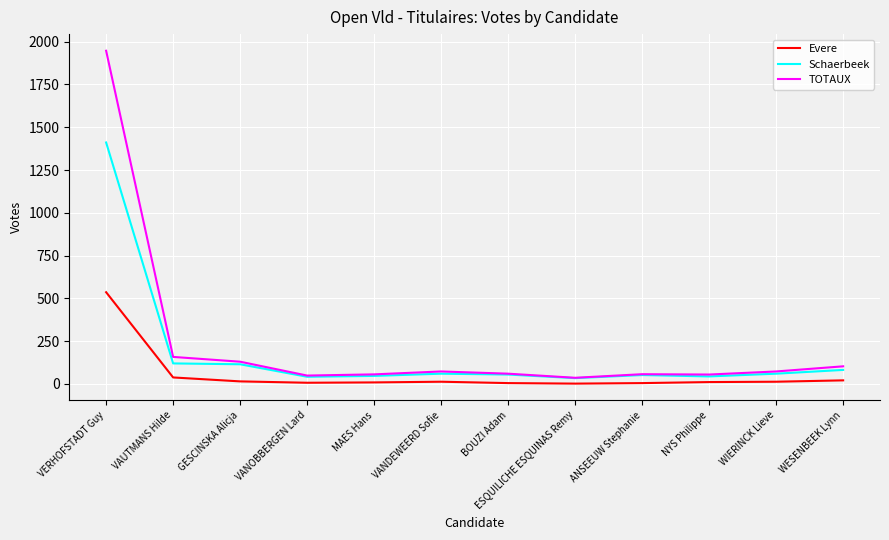

How many lines are shown in the chart?

3